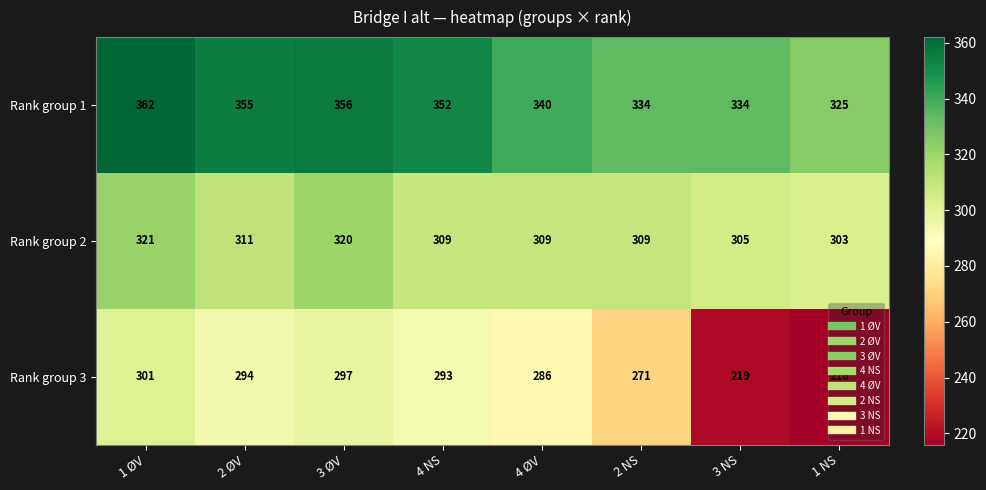

What is the difference between the maximum and minimum values in the Rank group 1 series?

37